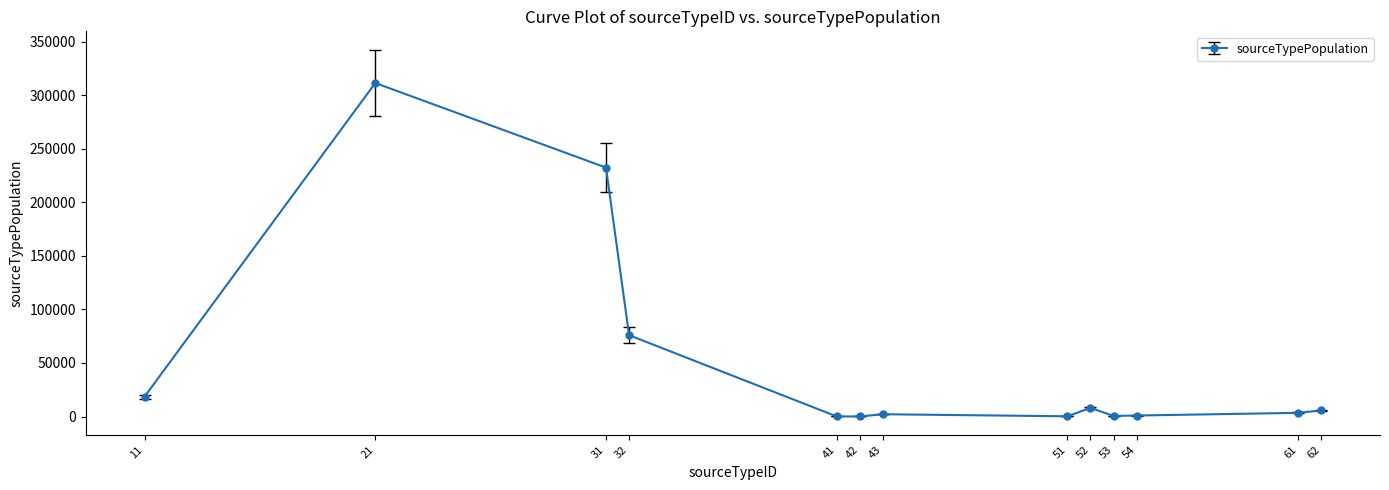

What is the greatest value displayed?

311462.4